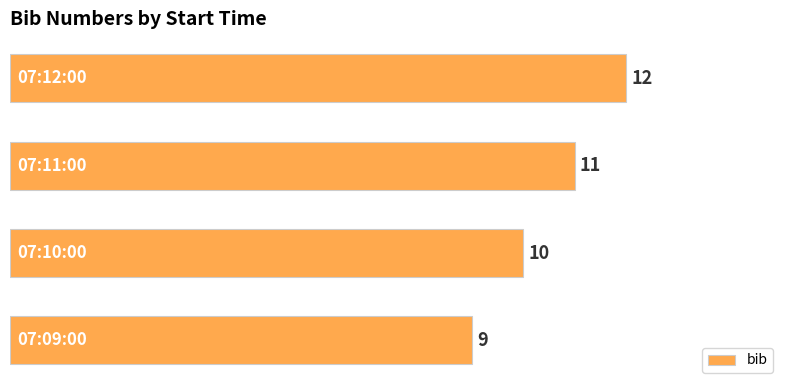

What is the difference between the maximum and minimum values?

3